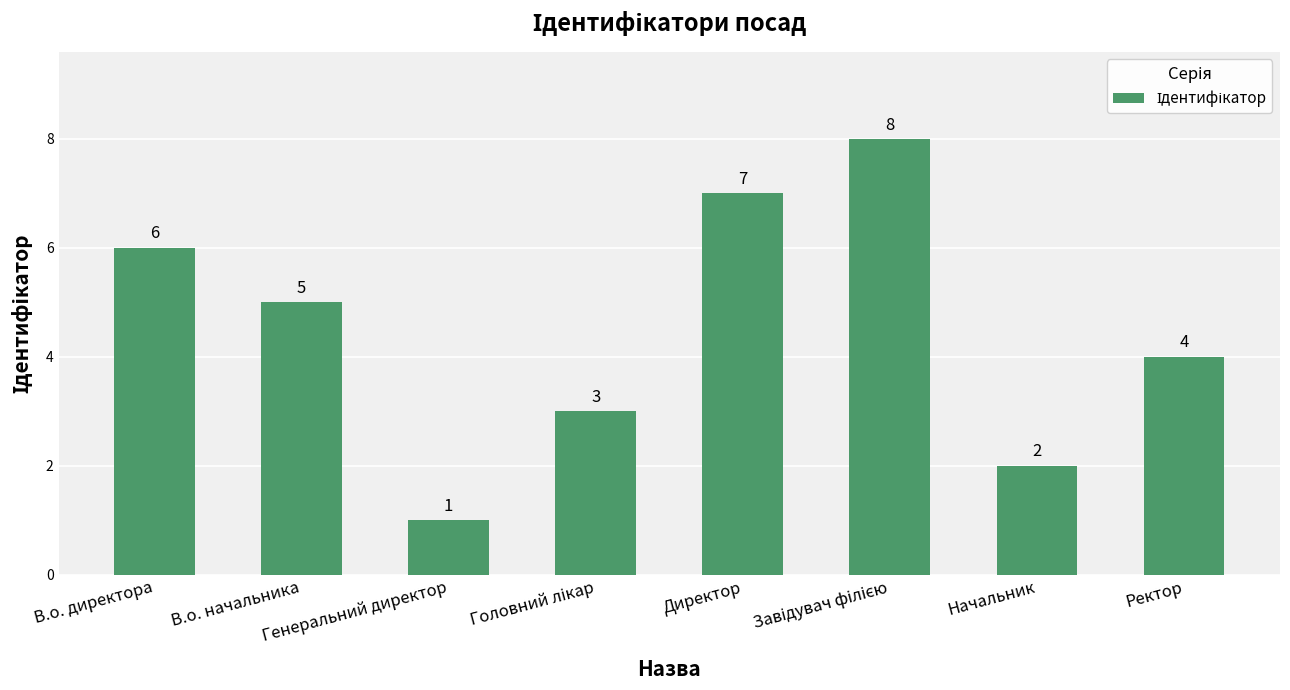

How many values are between 3 and 7?

5